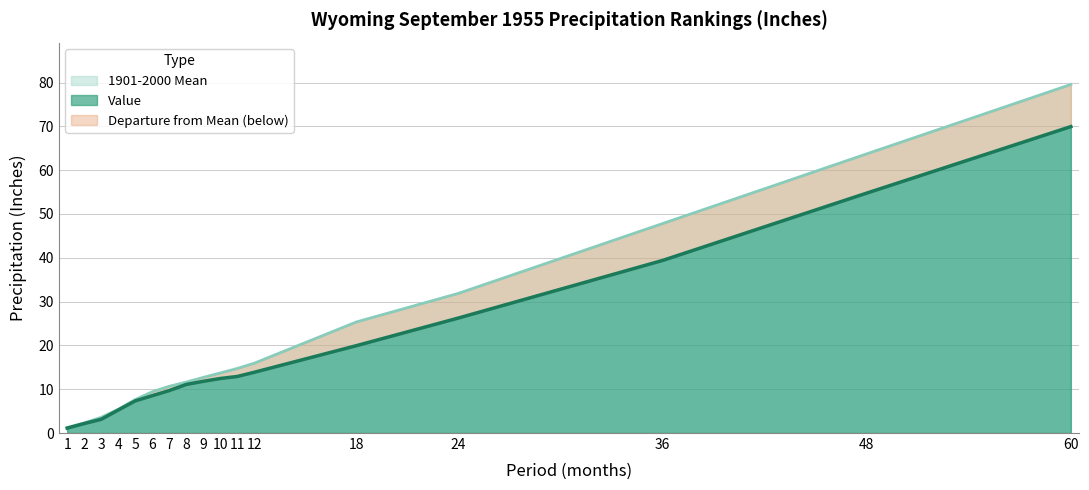

The Value series shows 54.8 at 48. True or false?

True